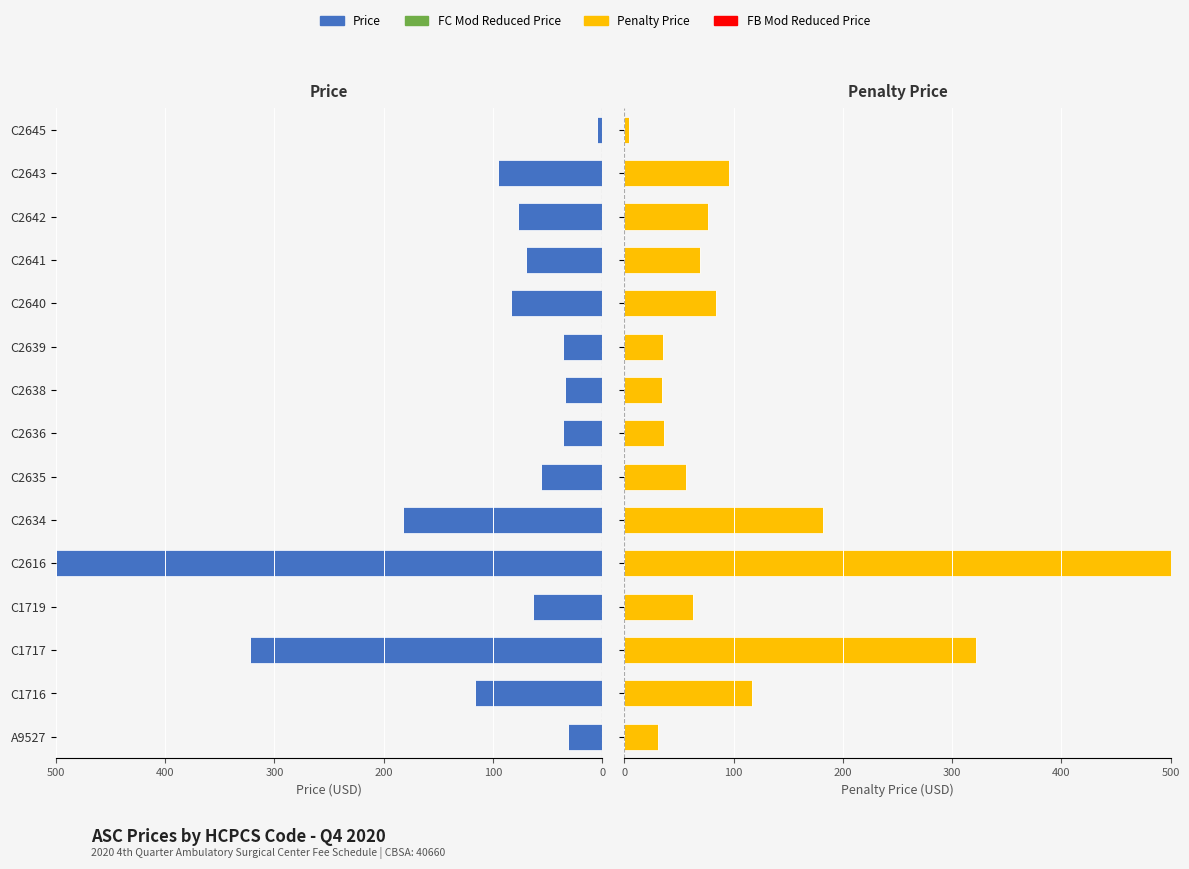

How many data points in Price are above 69?

8